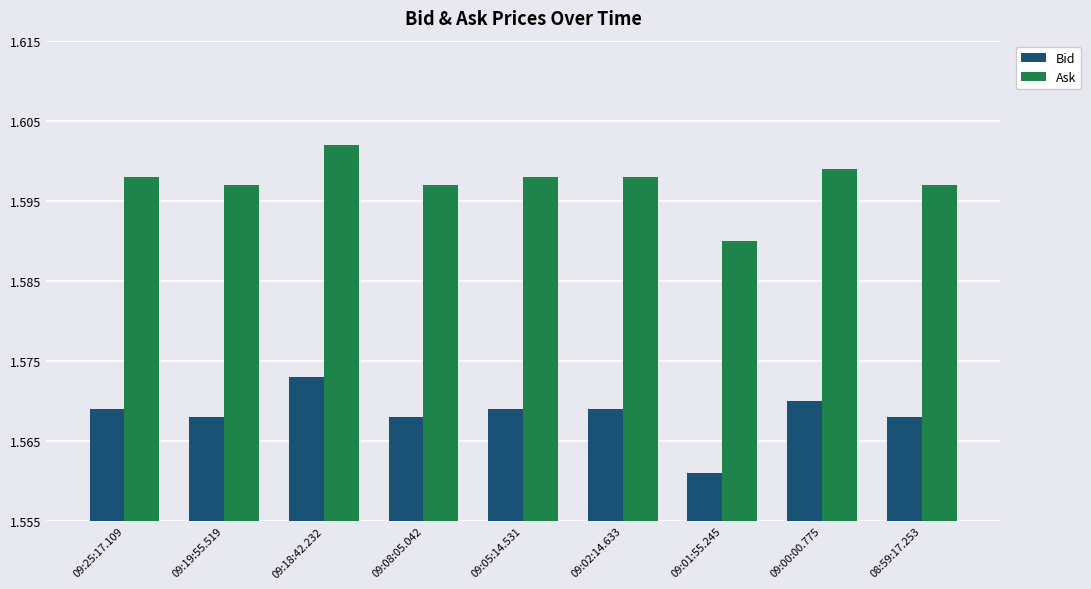

Which category has the lowest value in the Bid series?

09:01:55.245